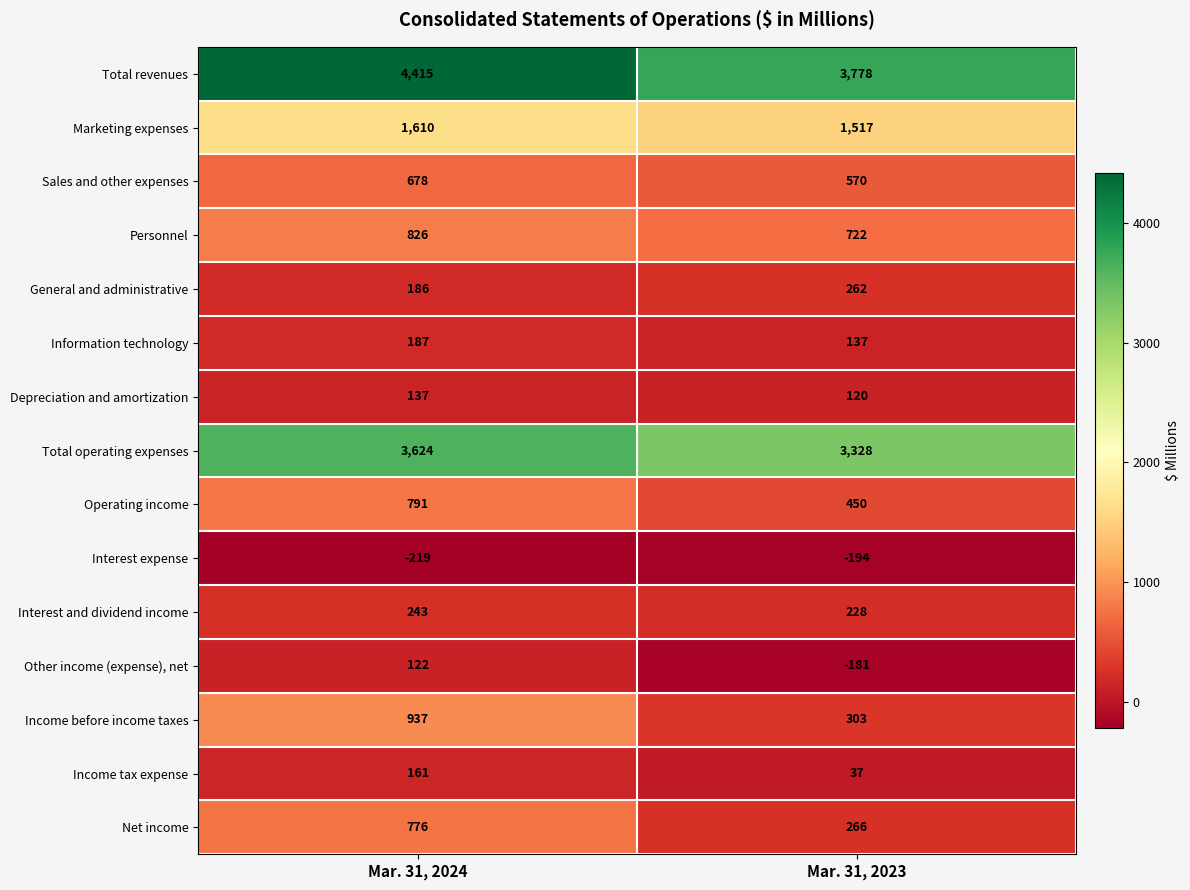

At Mar. 31, 2024, list the series in order from smallest to largest.

Interest expense, Other income (expense), net, Depreciation and amortization, Income tax expense, General and administrative, Information technology, Interest and dividend income, Sales and other expenses, Net income, Operating income, Personnel, Income before income taxes, Marketing expenses, Total operating expenses, Total revenues